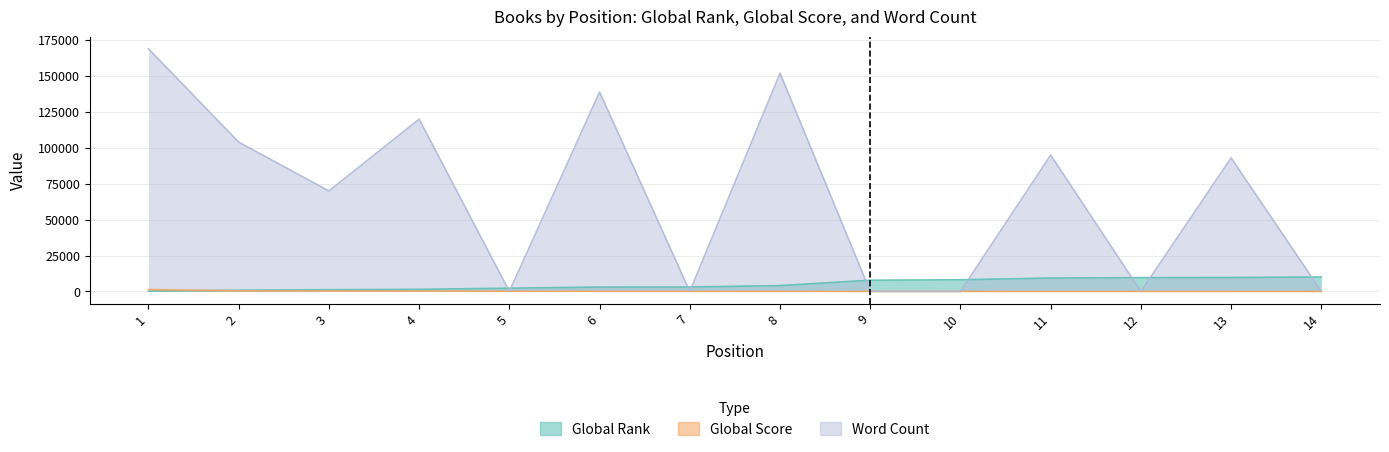

How many times do Global Rank and Global Score cross each other?

1